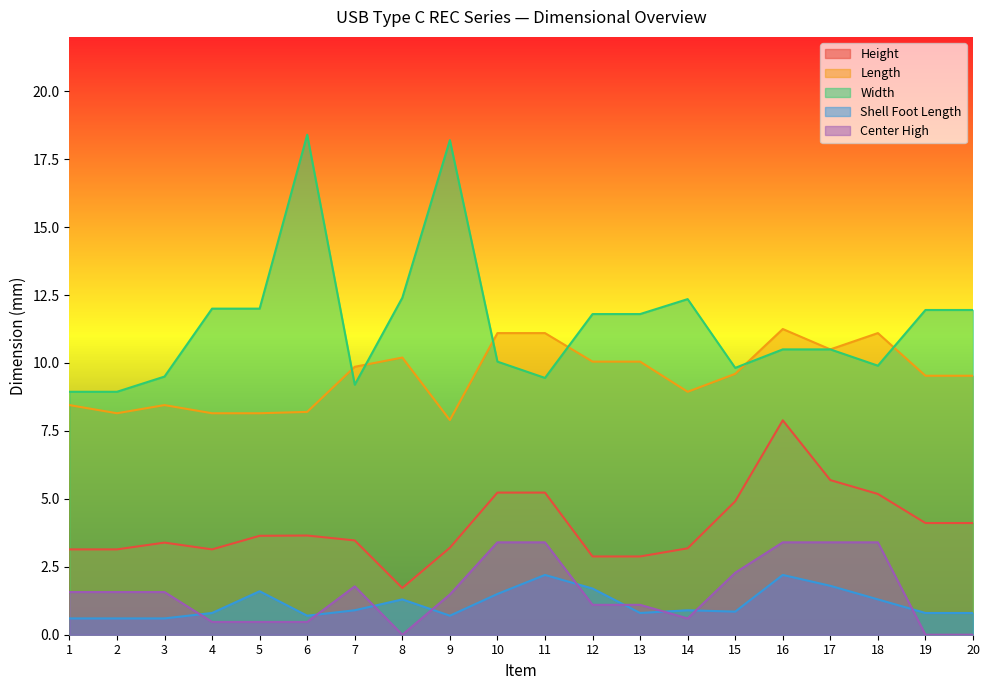

What is the difference between the Length values at 19 and 3?

1.1